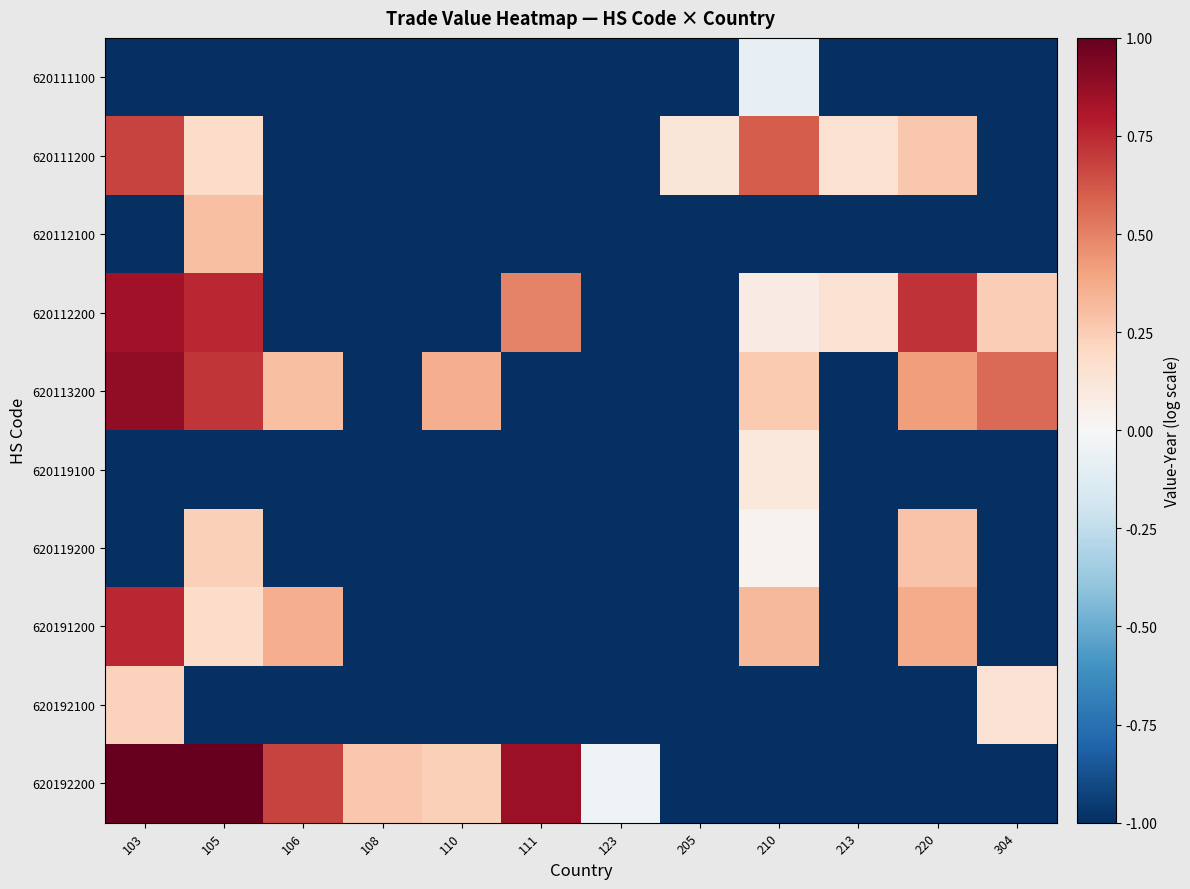

At how many categories does at least one series exceed 0?

11